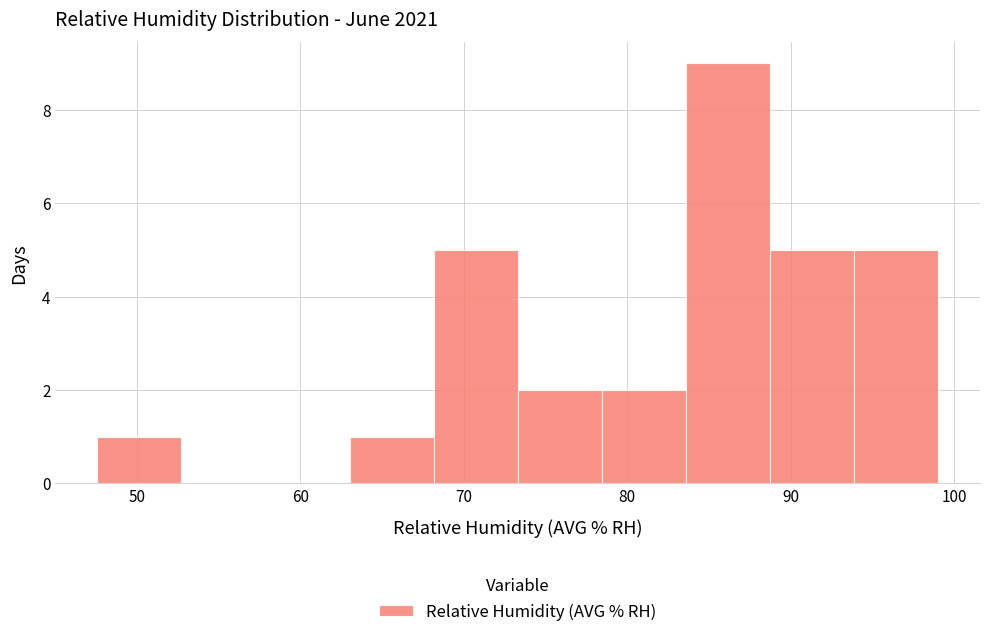

What is the height of the bar covering 89 to 94 on the x-axis? Neither the bar edges nor the heights are printed on the chart, so give them approximately, as read against the axes.

5